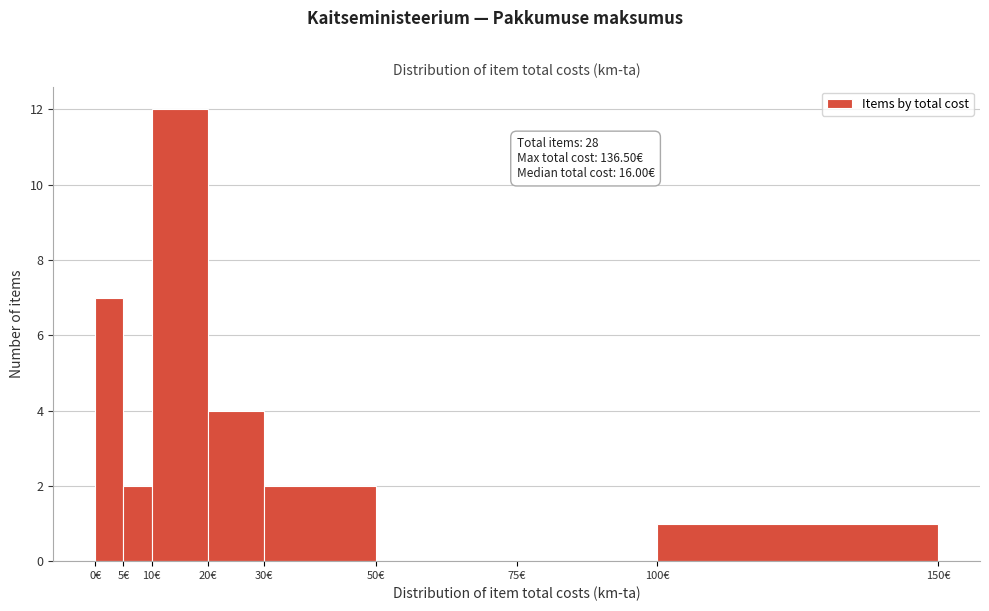

Over which range of the x-axis is the bar tallest?

10 to 20